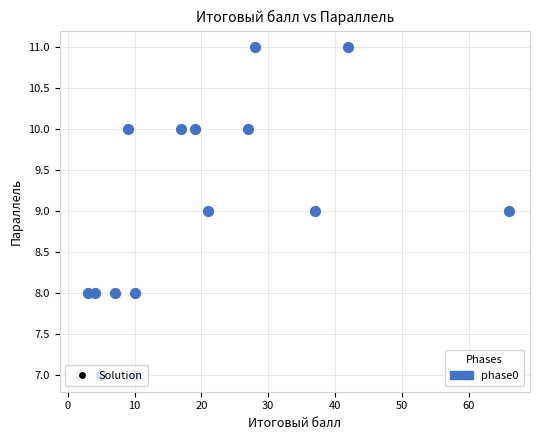

What is the range of Y values (max minus min)?

4